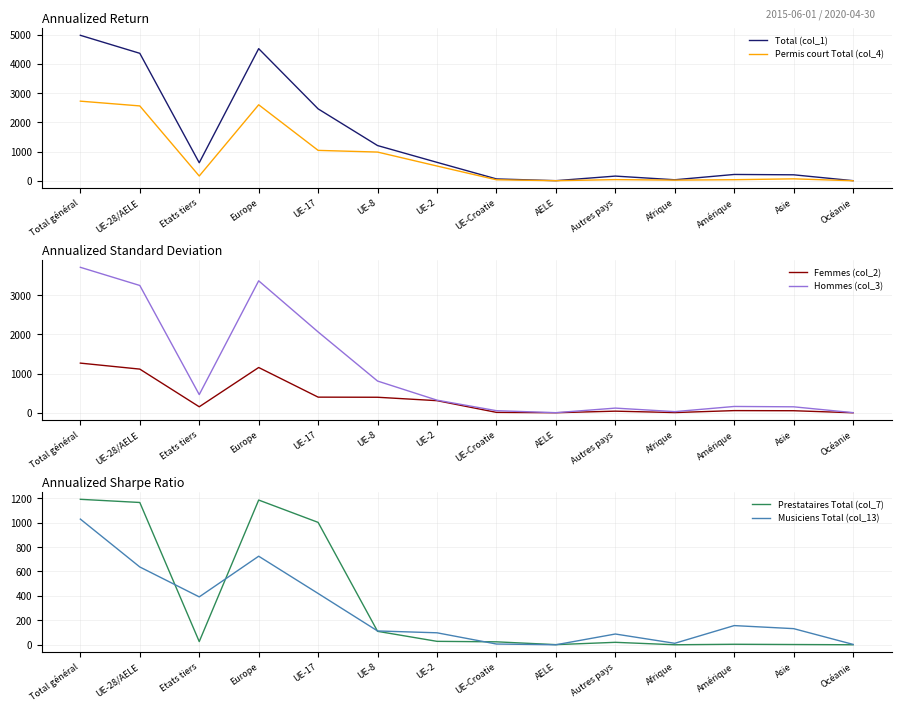

Where is the first local minimum for Femmes (col_2)?

Etats tiers